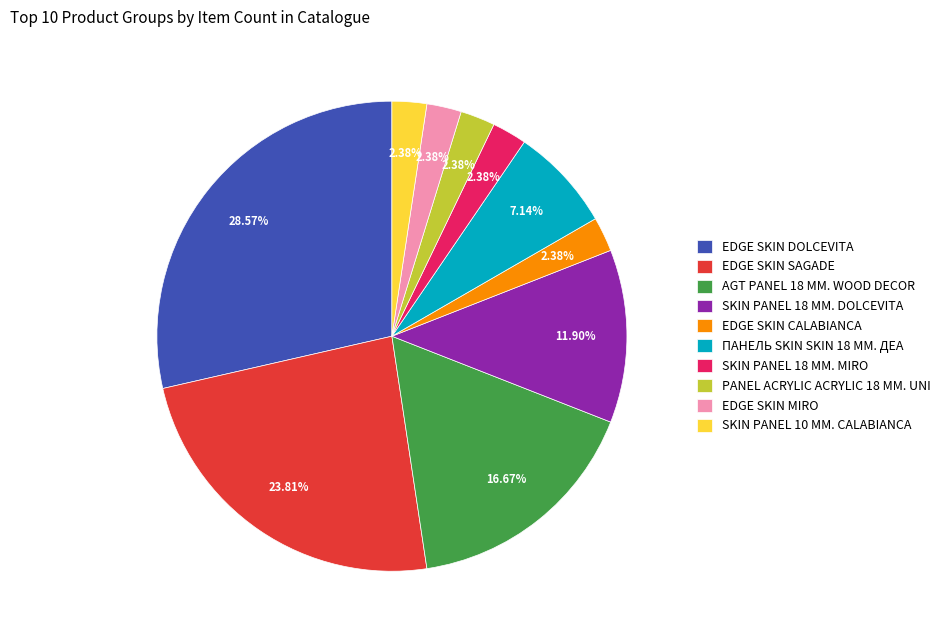

Does EDGE SKIN MIRO account for over 50% of the chart?

No